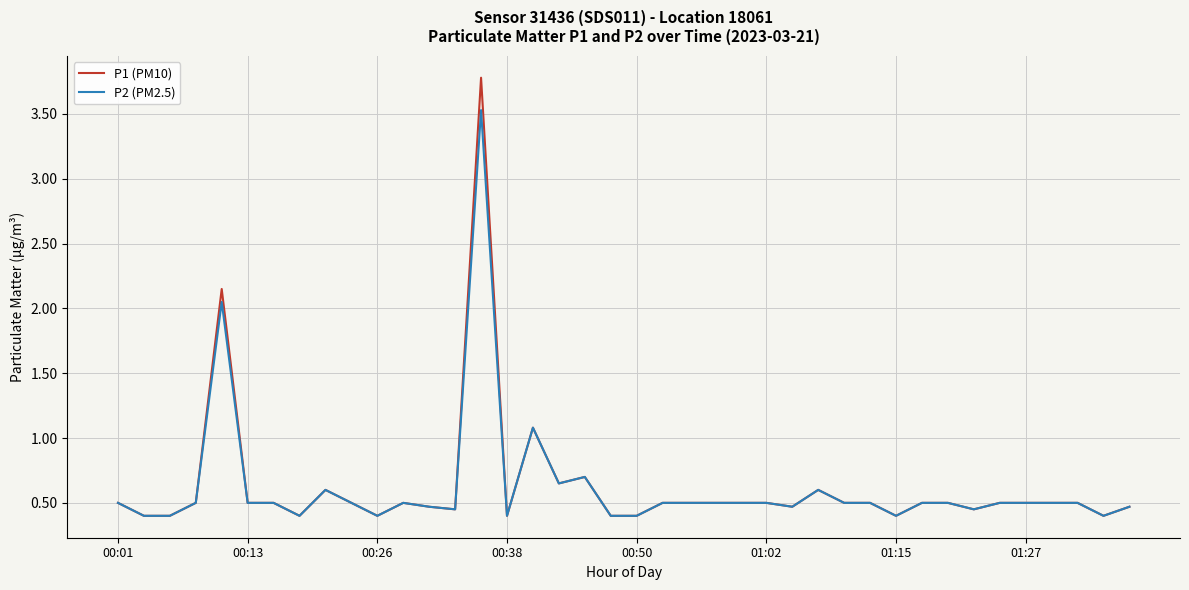

What is the greatest value displayed?

3.8